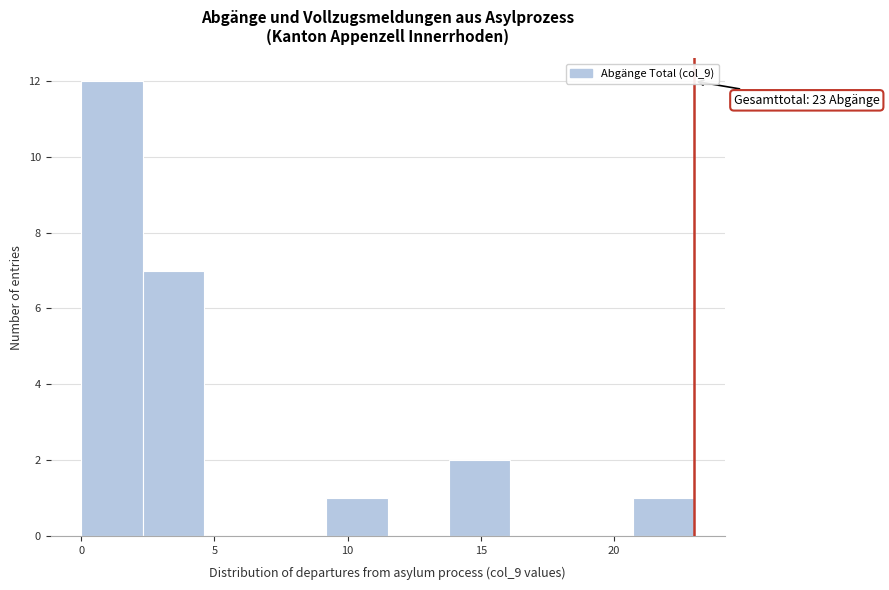

Which range on the x-axis has the tallest bar?

0.0 to 2.3